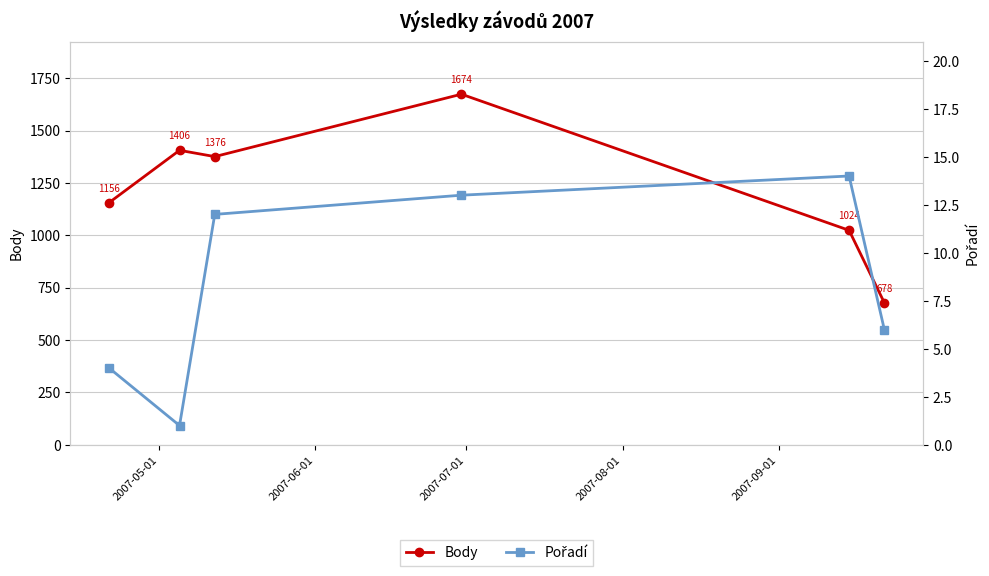

True or false: Body and Pořadí cross at least once.

False